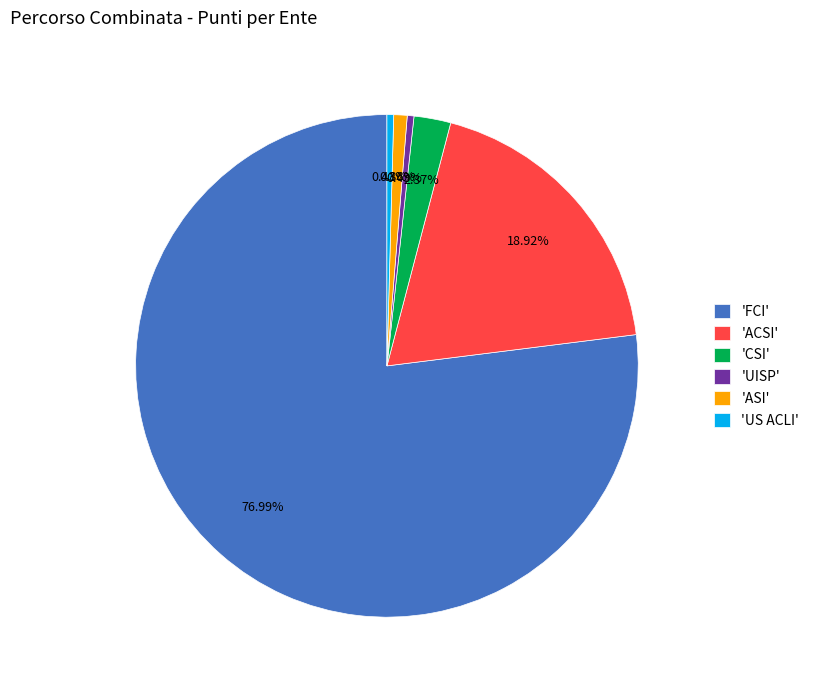

Between 'ASI' and 'ACSI', which is larger?

'ACSI'